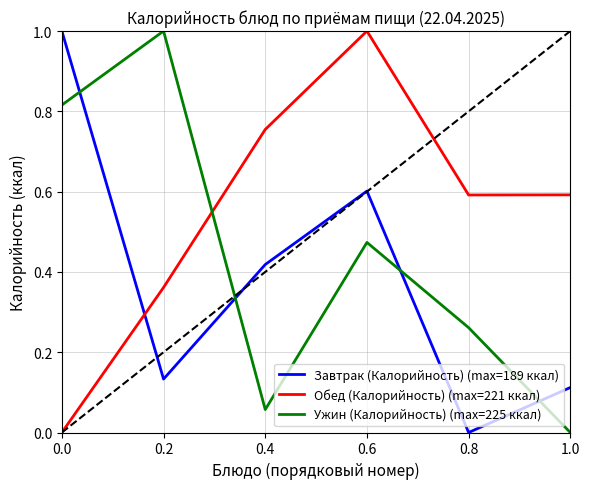

At which category does Завтрак (Калорийность) (max=189 ккал) reach its first local peak?

0.6